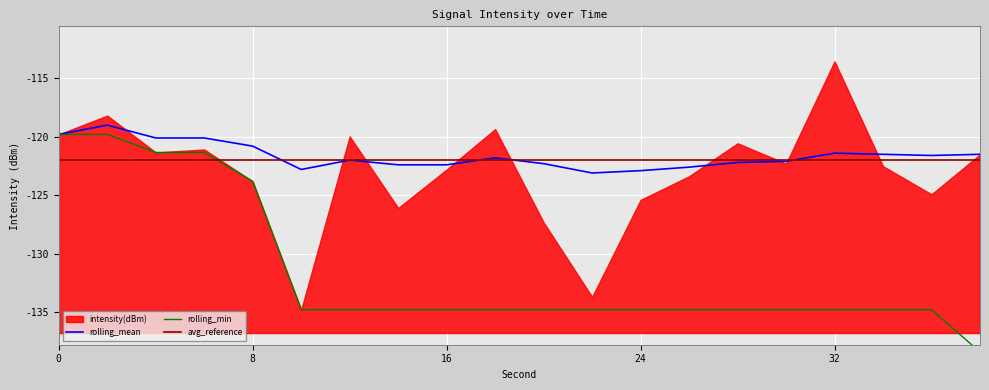

What is the maximum value for rolling_mean?

-119.0